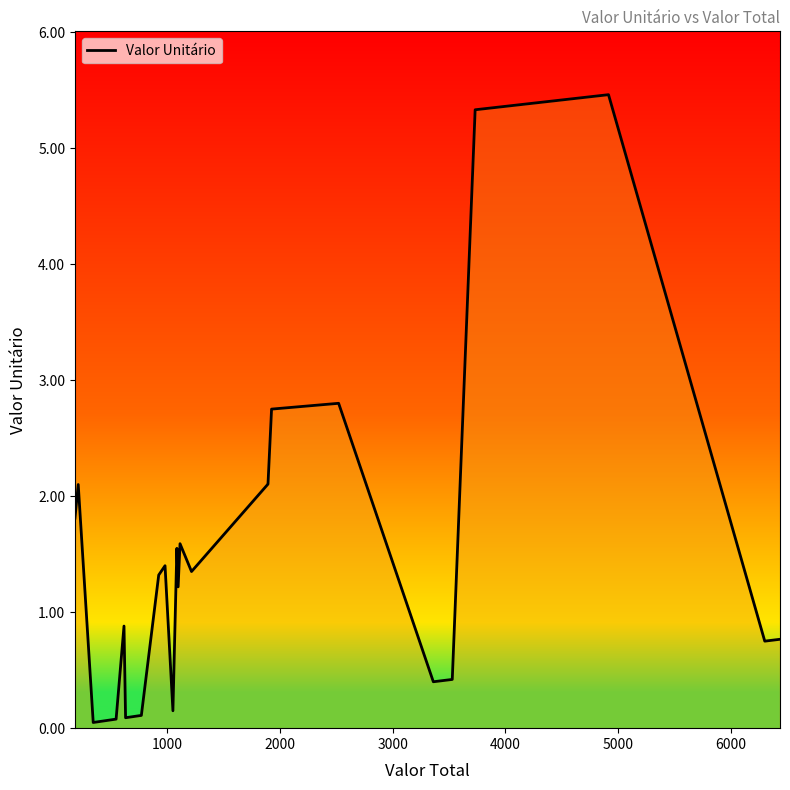

What is the difference between the maximum and minimum values?

5.4